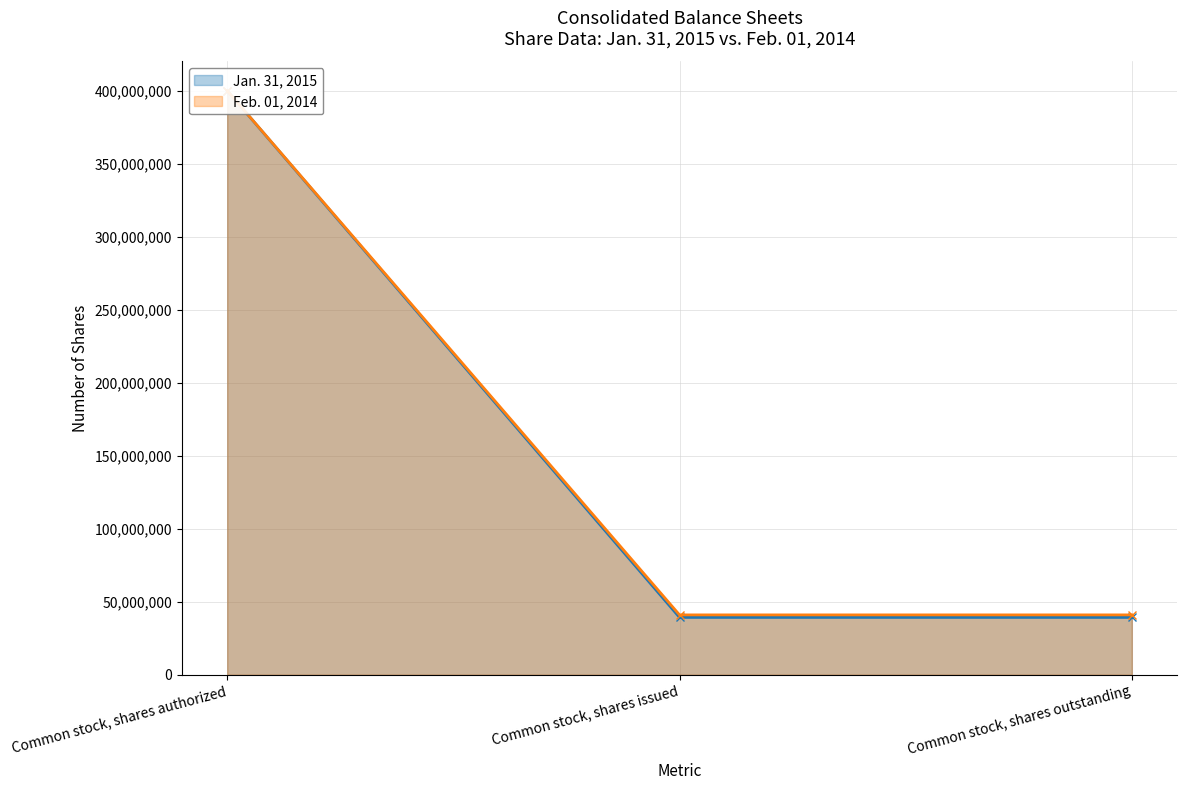

At Common stock, shares issued, list the series in order from smallest to largest.

Jan. 31, 2015, Feb. 01, 2014